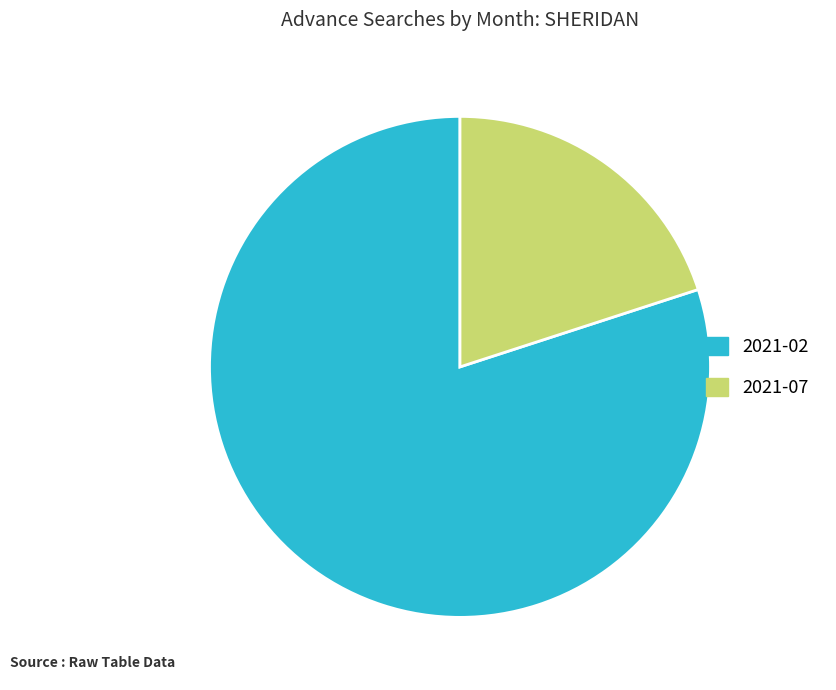

What is the majority slice?

2021-02